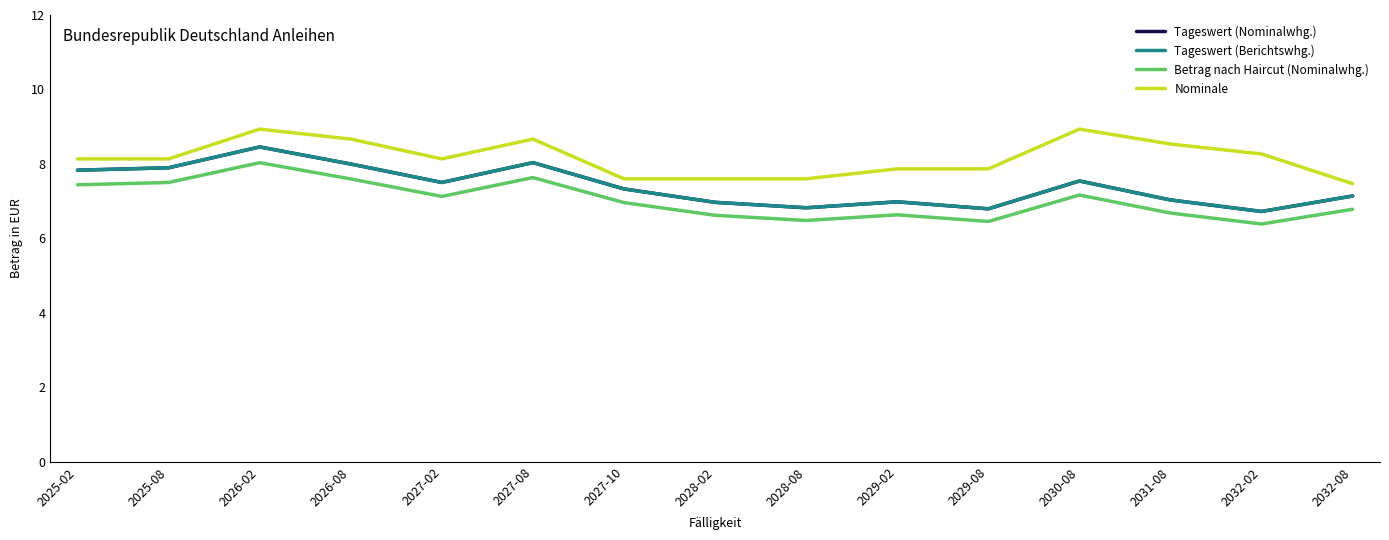

Reading left to right, list all the values displayed in this chart.

Tageswert (Nominalwhg.): 2025-02=7.8	2025-08=7.9	2026-02=8.5	2026-08=8.0	2027-02=7.5	2027-08=8.0	2027-10=7.3	2028-02=7.0	2028-08=6.8	2029-02=7.0	2029-08=6.8	2030-08=7.5	2031-08=7.0	2032-02=6.7	2032-08=7.1
Tageswert (Berichtswhg.): 2025-02=7.8	2025-08=7.9	2026-02=8.5	2026-08=8.0	2027-02=7.5	2027-08=8.0	2027-10=7.3	2028-02=7.0	2028-08=6.8	2029-02=7.0	2029-08=6.8	2030-08=7.5	2031-08=7.0	2032-02=6.7	2032-08=7.1
Betrag nach Haircut (Nominalwhg.): 2025-02=7.4	2025-08=7.5	2026-02=8.0	2026-08=7.6	2027-02=7.1	2027-08=7.6	2027-10=7.0	2028-02=6.6	2028-08=6.5	2029-02=6.6	2029-08=6.5	2030-08=7.2	2031-08=6.7	2032-02=6.4	2032-08=6.8
Nominale: 2025-02=8.1	2025-08=8.1	2026-02=8.9	2026-08=8.7	2027-02=8.1	2027-08=8.7	2027-10=7.6	2028-02=7.6	2028-08=7.6	2029-02=7.9	2029-08=7.9	2030-08=8.9	2031-08=8.5	2032-02=8.3	2032-08=7.5